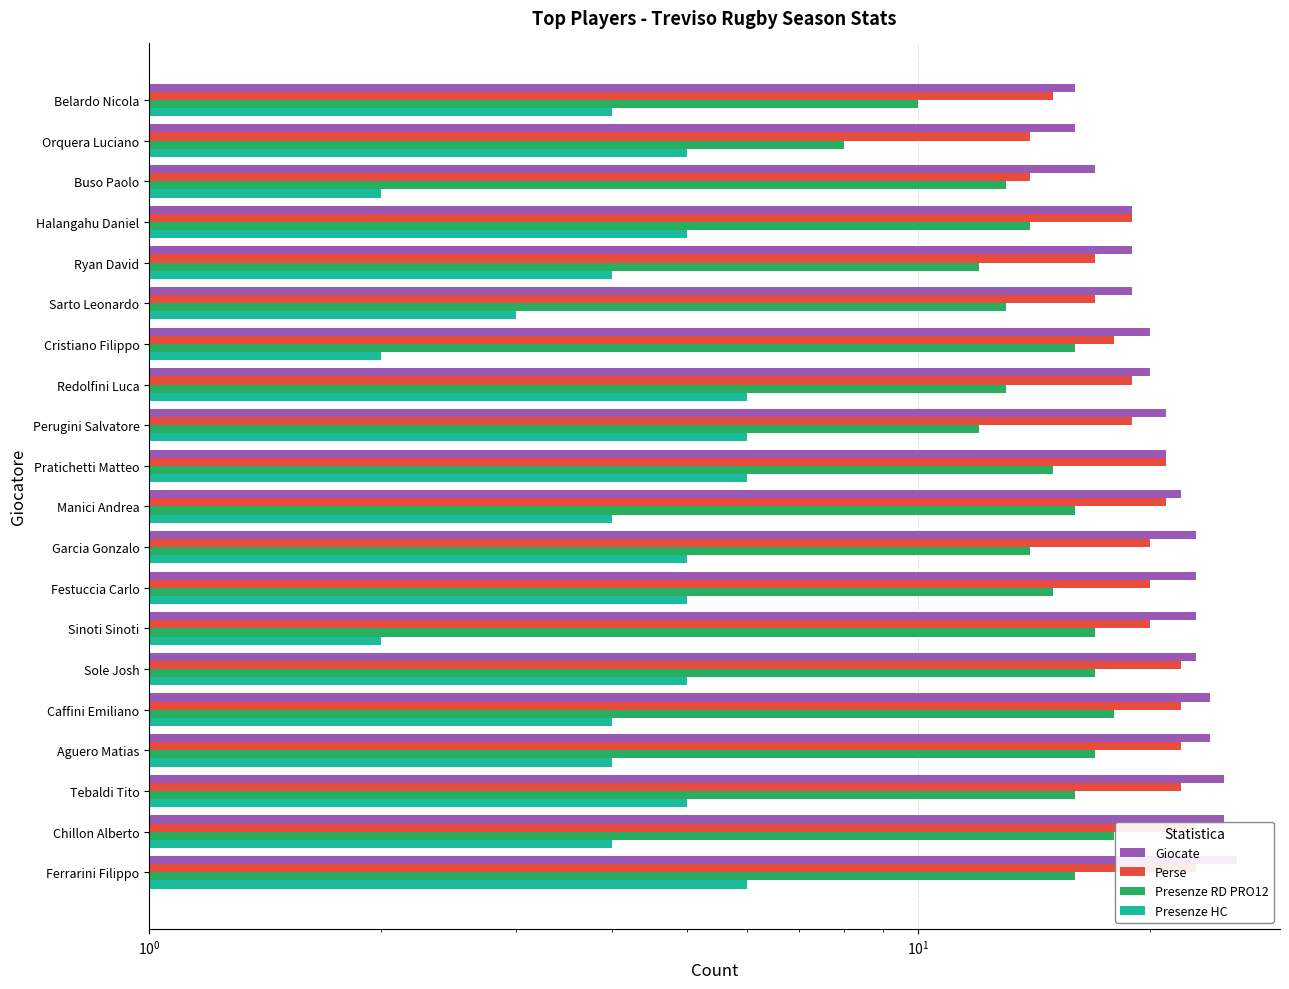

Count the number of categories in the chart.

20